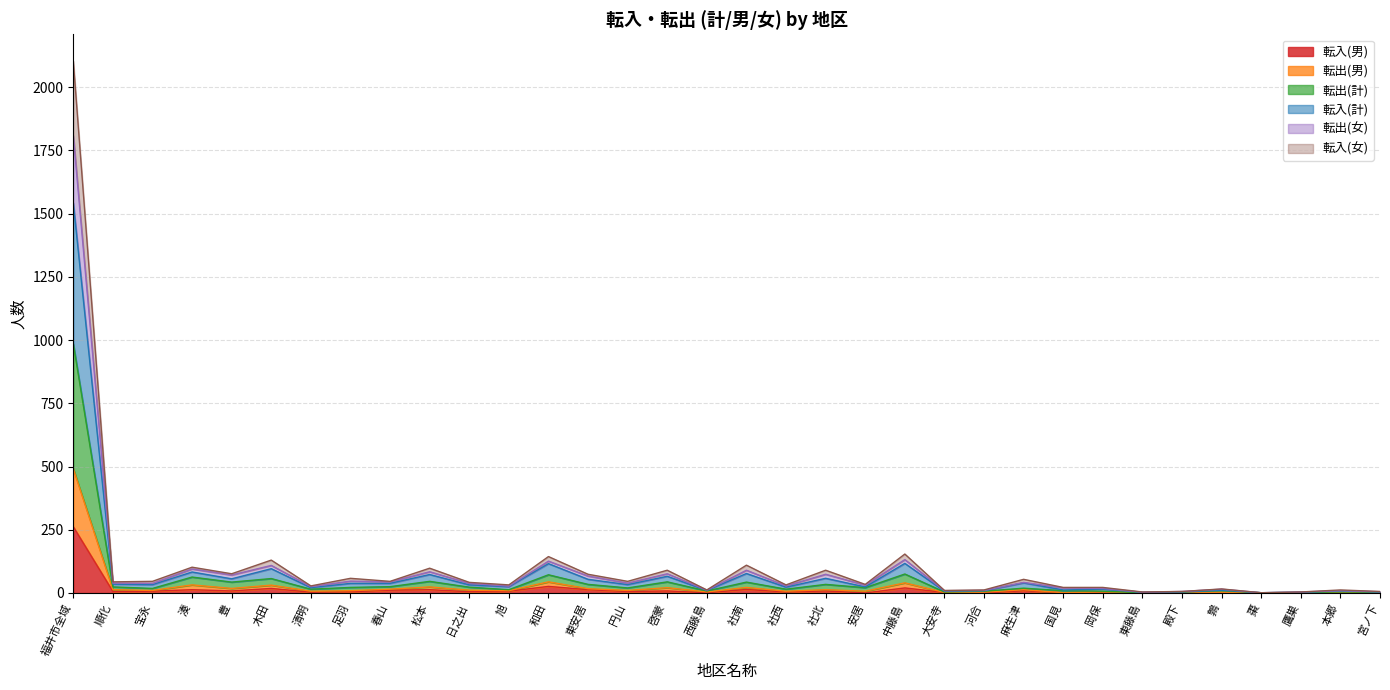

Which category has the highest value in the 転入(男) series?

福井市全域